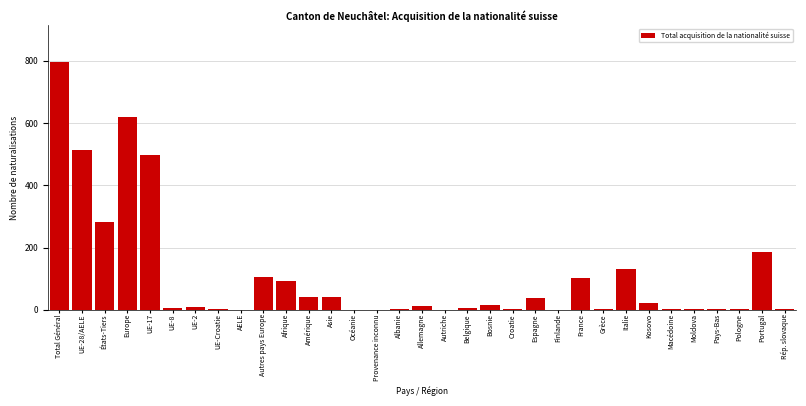

Between Total Général and Macédoine, which is larger?

Total Général